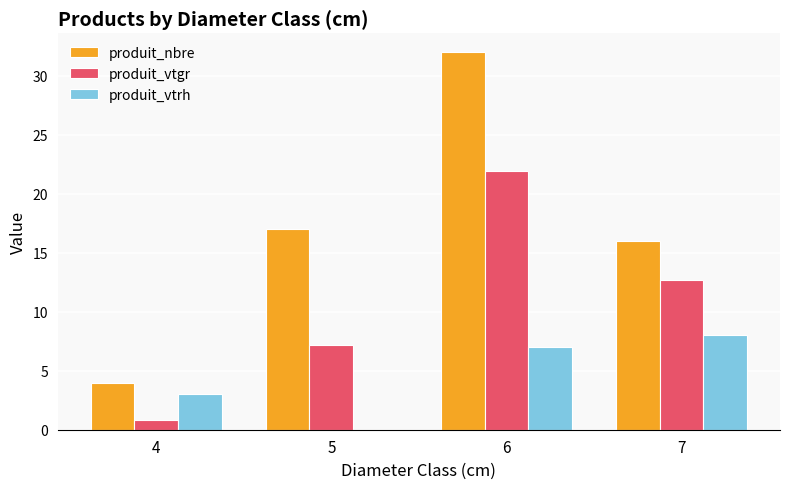

What is the total value across all series at 4?

7.8